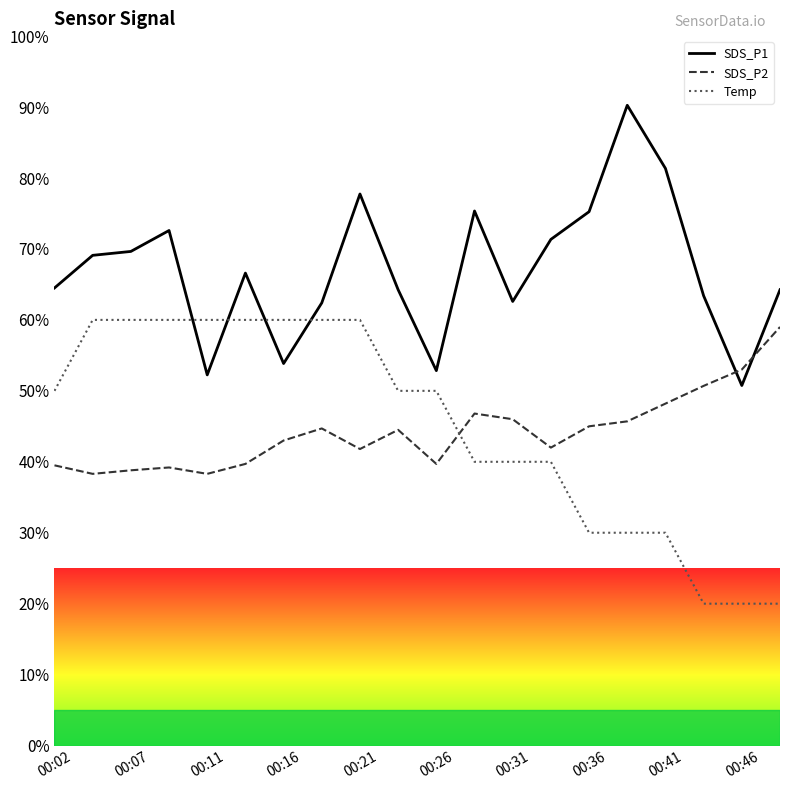

Rank the series by their maximum value, from lowest to highest.

SDS_P2, Temp, SDS_P1